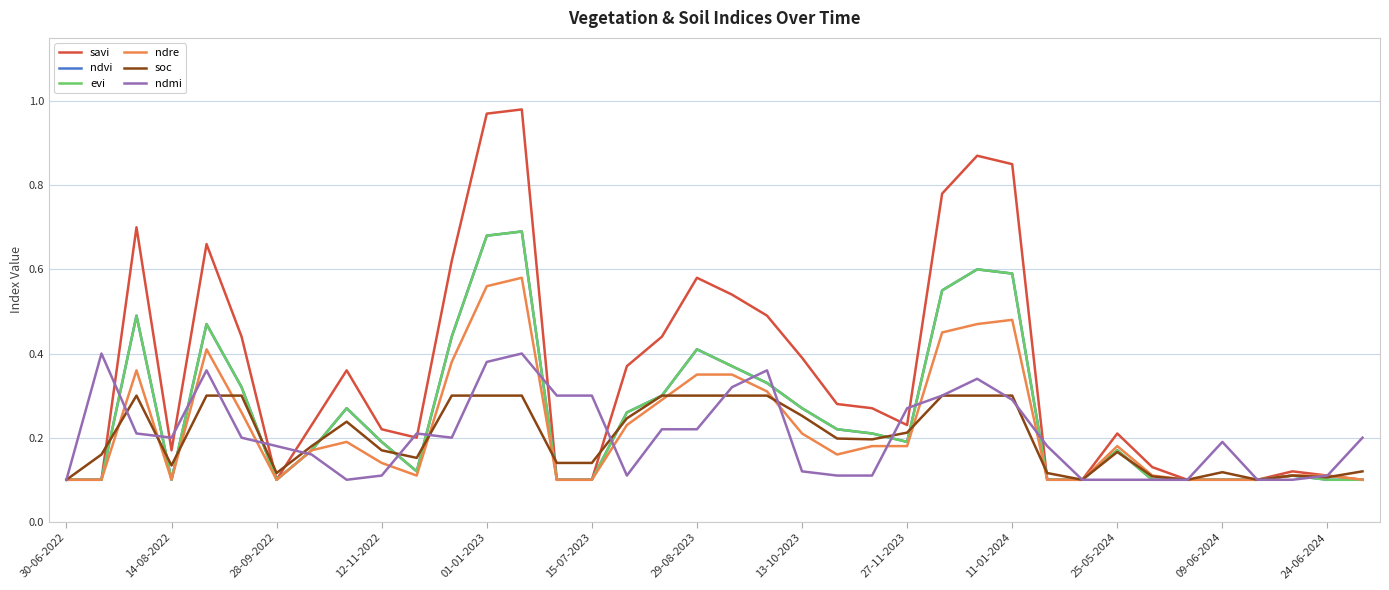

Does the chart have visible grid lines?

Yes